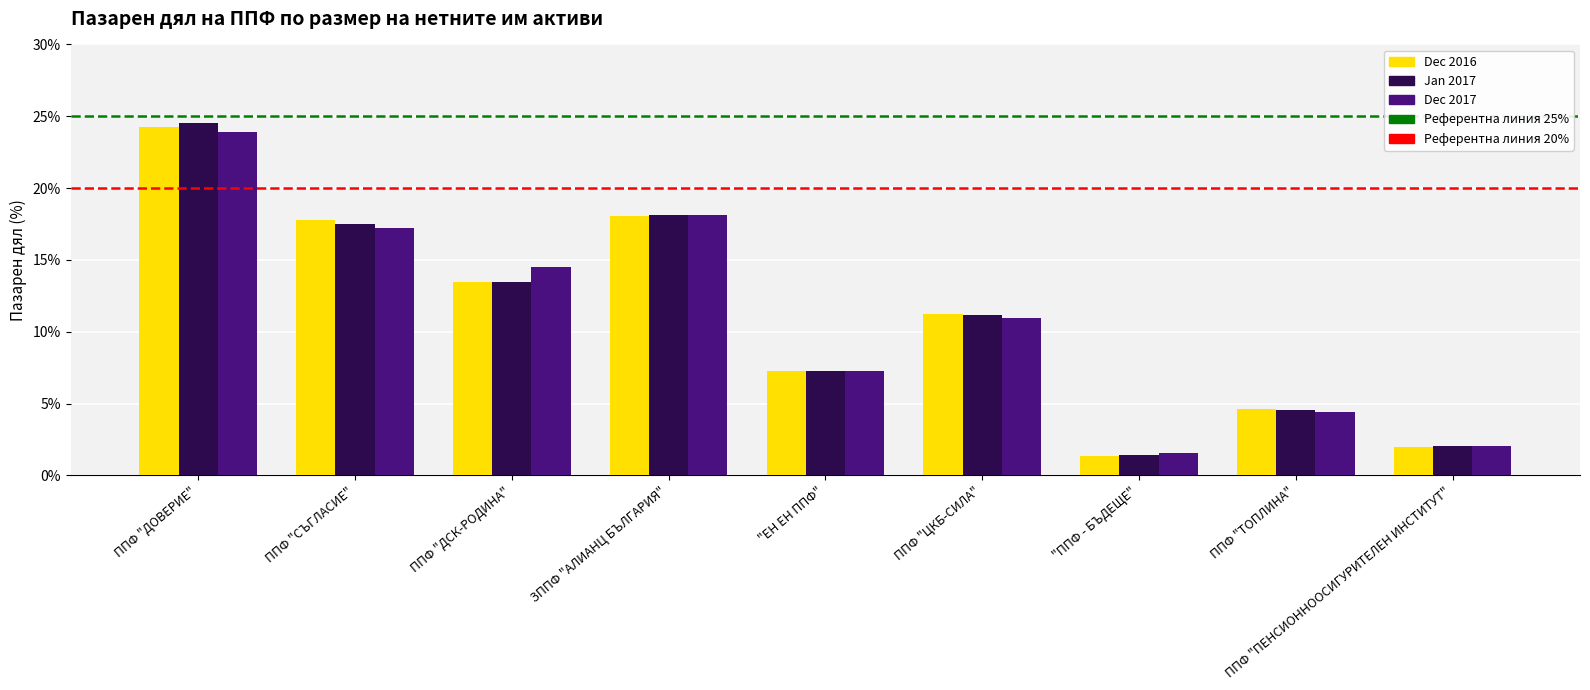

Which series has the largest range (max minus min)?

Jan 2017